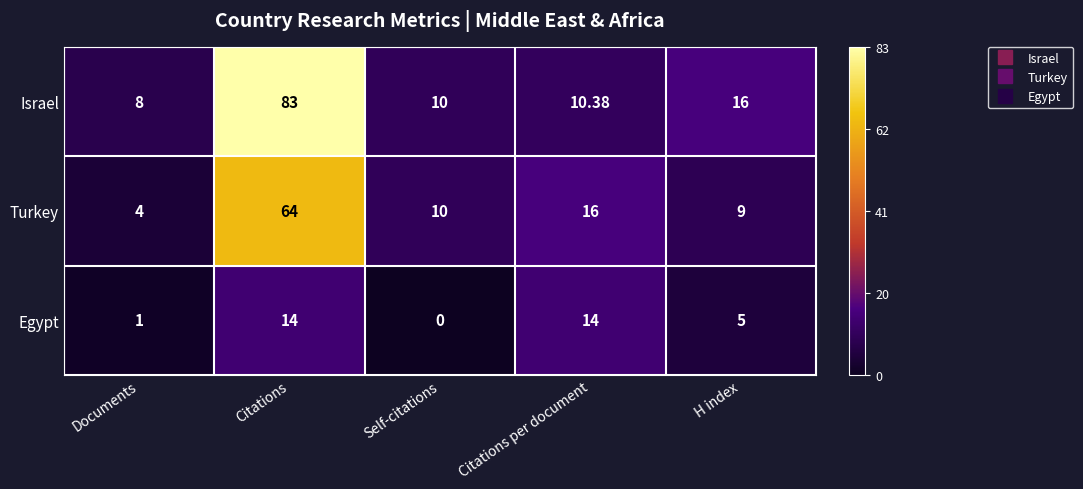

How many series are shown in this chart?

3